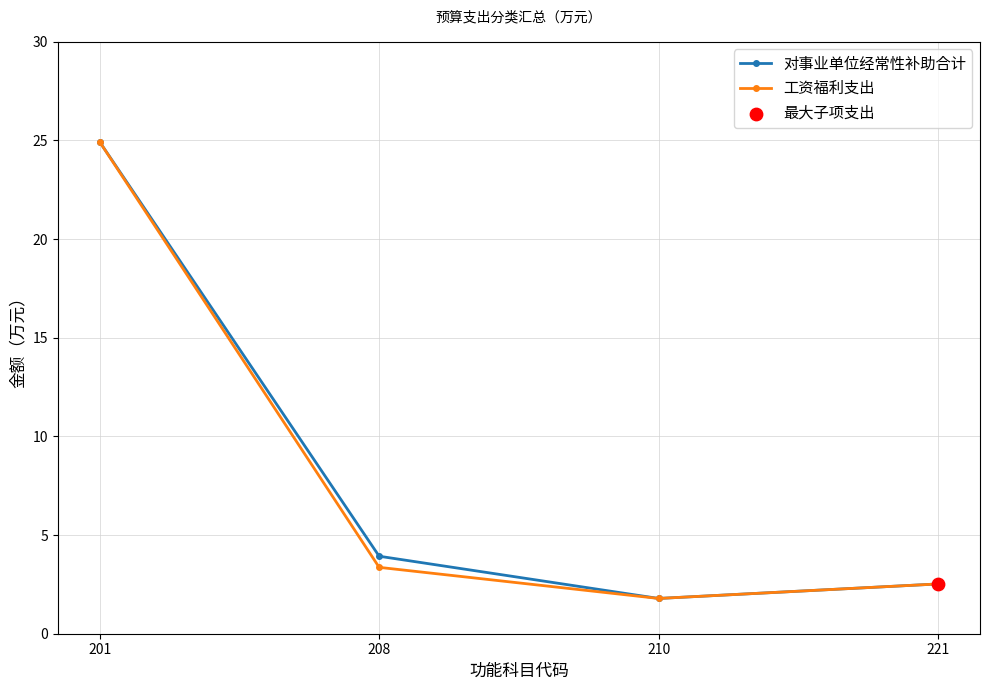

What is the total value across all series at 208?

7.3